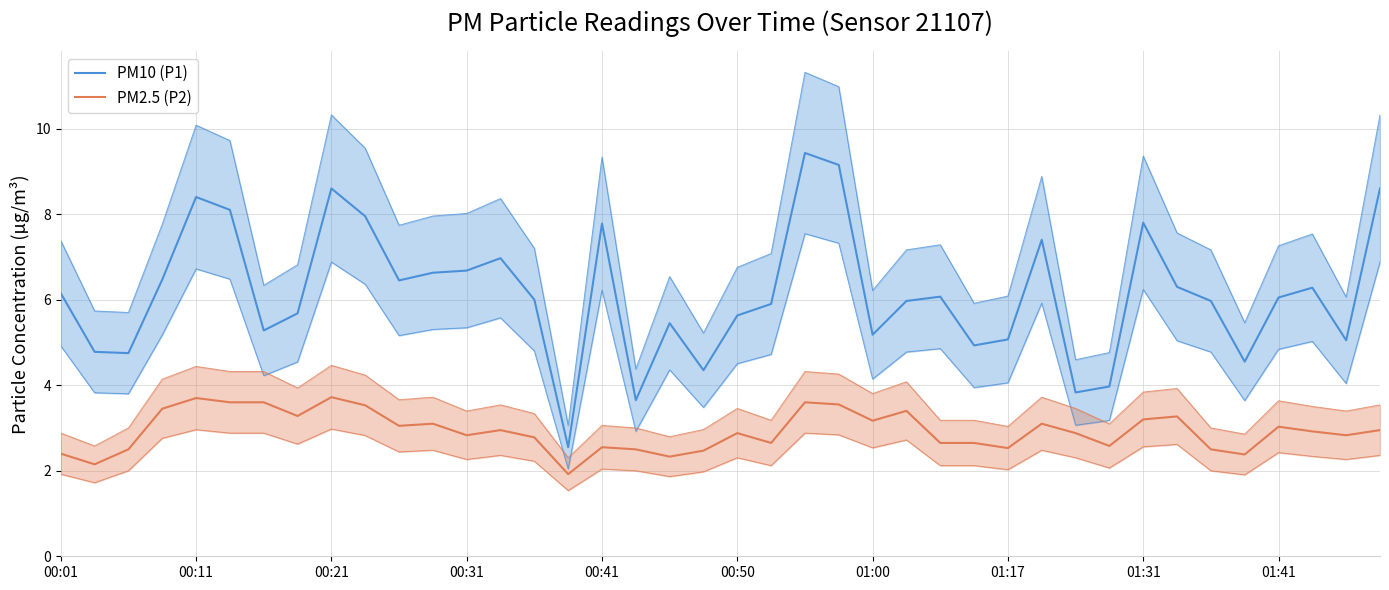

Which series has the largest total across all categories?

PM10 (P1)